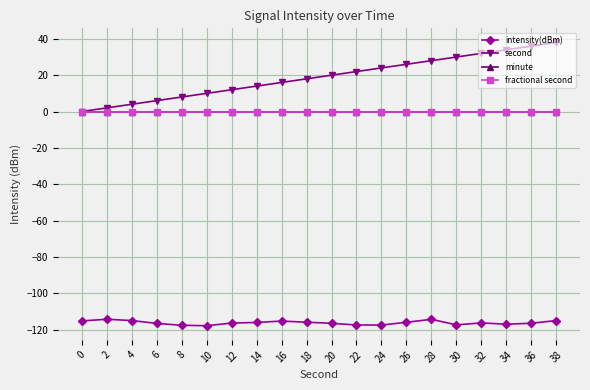

True or false: minute and intensity(dBm) intersect in this chart.

False